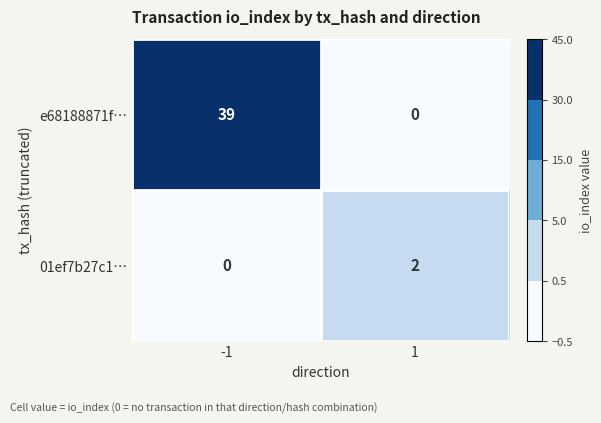

Reading left to right, transcribe all the data shown in this chart.

e68188871f…: 39	0
01ef7b27c1…: 0	2